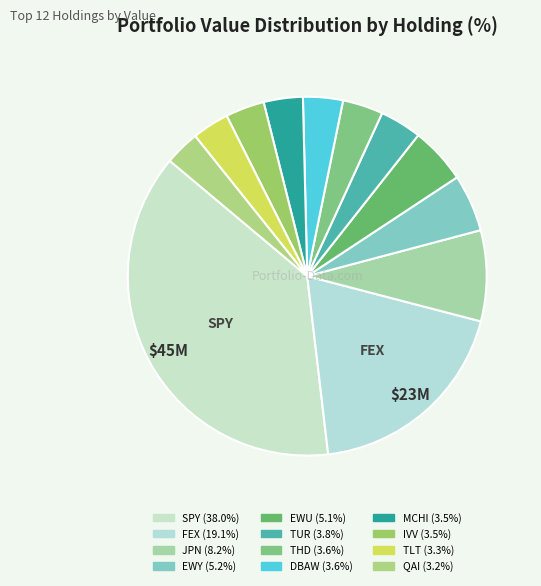

Count the number of slices in the pie.

12